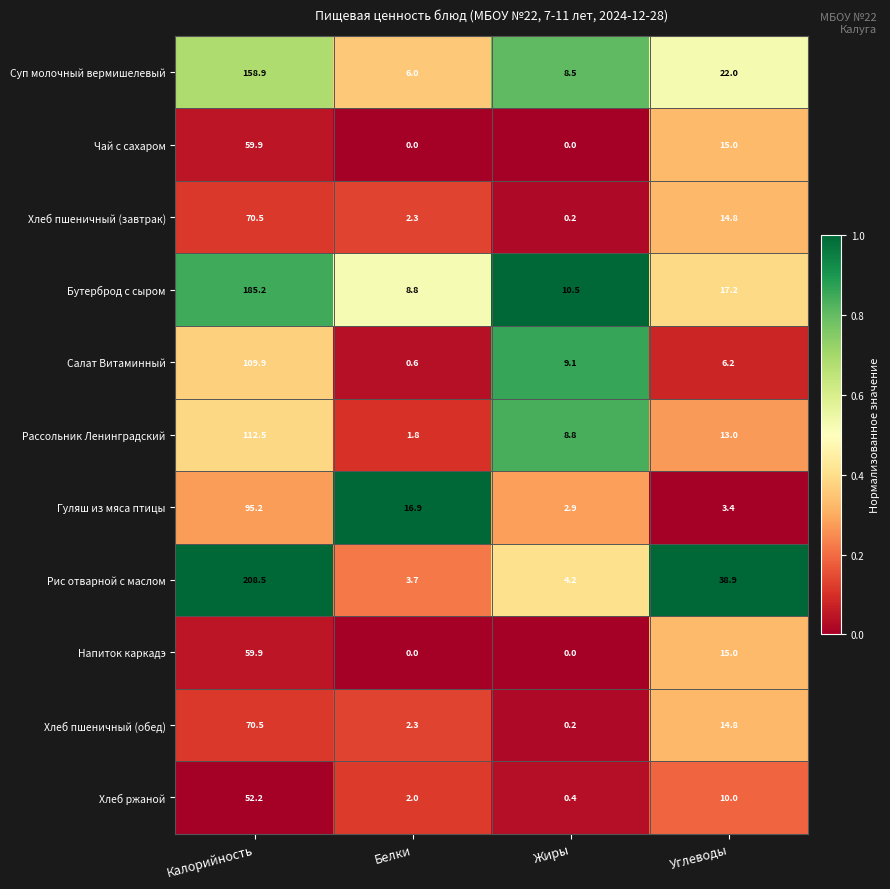

What is the total value across all series at Калорийность?

1183.2